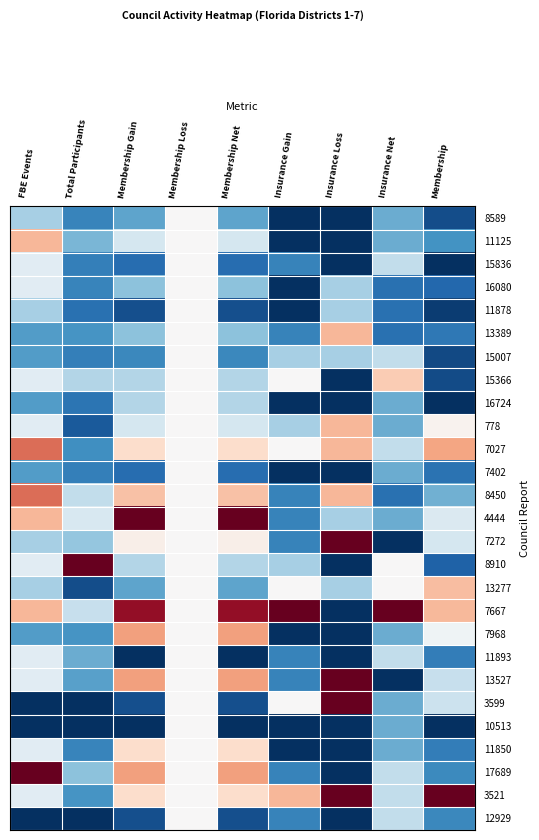

Reading left to right, list all the values displayed in this chart.

8589: FBE Events=0.3	Total Participants=0.2	Membership Gain=0.2	Membership Loss=0.5	Membership Net=0.2	Insurance Gain=0.0	Insurance Loss=0.0	Insurance Net=0.2	Membership=0.1
11125: FBE Events=0.7	Total Participants=0.3	Membership Gain=0.4	Membership Loss=0.5	Membership Net=0.4	Insurance Gain=0.0	Insurance Loss=0.0	Insurance Net=0.2	Membership=0.2
15836: FBE Events=0.4	Total Participants=0.2	Membership Gain=0.1	Membership Loss=0.5	Membership Net=0.1	Insurance Gain=0.2	Insurance Loss=0.0	Insurance Net=0.4	Membership=0.0
16080: FBE Events=0.4	Total Participants=0.2	Membership Gain=0.3	Membership Loss=0.5	Membership Net=0.3	Insurance Gain=0.0	Insurance Loss=0.3	Insurance Net=0.1	Membership=0.1
11878: FBE Events=0.3	Total Participants=0.1	Membership Gain=0.1	Membership Loss=0.5	Membership Net=0.1	Insurance Gain=0.0	Insurance Loss=0.3	Insurance Net=0.1	Membership=0.0
13389: FBE Events=0.2	Total Participants=0.2	Membership Gain=0.3	Membership Loss=0.5	Membership Net=0.3	Insurance Gain=0.2	Insurance Loss=0.7	Insurance Net=0.1	Membership=0.1
15007: FBE Events=0.2	Total Participants=0.2	Membership Gain=0.2	Membership Loss=0.5	Membership Net=0.2	Insurance Gain=0.3	Insurance Loss=0.3	Insurance Net=0.4	Membership=0.1
15366: FBE Events=0.4	Total Participants=0.4	Membership Gain=0.4	Membership Loss=0.5	Membership Net=0.4	Insurance Gain=0.5	Insurance Loss=0.0	Insurance Net=0.6	Membership=0.1
16724: FBE Events=0.2	Total Participants=0.1	Membership Gain=0.4	Membership Loss=0.5	Membership Net=0.4	Insurance Gain=0.0	Insurance Loss=0.0	Insurance Net=0.2	Membership=0.0
778: FBE Events=0.4	Total Participants=0.1	Membership Gain=0.4	Membership Loss=0.5	Membership Net=0.4	Insurance Gain=0.3	Insurance Loss=0.7	Insurance Net=0.2	Membership=0.5
7027: FBE Events=0.8	Total Participants=0.2	Membership Gain=0.6	Membership Loss=0.5	Membership Net=0.6	Insurance Gain=0.5	Insurance Loss=0.7	Insurance Net=0.4	Membership=0.7
7402: FBE Events=0.2	Total Participants=0.2	Membership Gain=0.1	Membership Loss=0.5	Membership Net=0.1	Insurance Gain=0.0	Insurance Loss=0.0	Insurance Net=0.2	Membership=0.1
8450: FBE Events=0.8	Total Participants=0.4	Membership Gain=0.6	Membership Loss=0.5	Membership Net=0.6	Insurance Gain=0.2	Insurance Loss=0.7	Insurance Net=0.1	Membership=0.3
4444: FBE Events=0.7	Total Participants=0.4	Membership Gain=1.0	Membership Loss=0.5	Membership Net=1.0	Insurance Gain=0.2	Insurance Loss=0.3	Insurance Net=0.2	Membership=0.4
7272: FBE Events=0.3	Total Participants=0.3	Membership Gain=0.5	Membership Loss=0.5	Membership Net=0.5	Insurance Gain=0.2	Insurance Loss=1.0	Insurance Net=0.0	Membership=0.4
8910: FBE Events=0.4	Total Participants=1.0	Membership Gain=0.4	Membership Loss=0.5	Membership Net=0.4	Insurance Gain=0.3	Insurance Loss=0.0	Insurance Net=0.5	Membership=0.1
13277: FBE Events=0.3	Total Participants=0.1	Membership Gain=0.2	Membership Loss=0.5	Membership Net=0.2	Insurance Gain=0.5	Insurance Loss=0.3	Insurance Net=0.5	Membership=0.7
7667: FBE Events=0.7	Total Participants=0.4	Membership Gain=0.9	Membership Loss=0.5	Membership Net=0.9	Insurance Gain=1.0	Insurance Loss=0.0	Insurance Net=1.0	Membership=0.7
7968: FBE Events=0.2	Total Participants=0.2	Membership Gain=0.7	Membership Loss=0.5	Membership Net=0.7	Insurance Gain=0.0	Insurance Loss=0.0	Insurance Net=0.2	Membership=0.5
11893: FBE Events=0.4	Total Participants=0.2	Membership Gain=0.0	Membership Loss=0.5	Membership Net=0.0	Insurance Gain=0.2	Insurance Loss=0.0	Insurance Net=0.4	Membership=0.2
13527: FBE Events=0.4	Total Participants=0.2	Membership Gain=0.7	Membership Loss=0.5	Membership Net=0.7	Insurance Gain=0.2	Insurance Loss=1.0	Insurance Net=0.0	Membership=0.4
3599: FBE Events=0.0	Total Participants=0.0	Membership Gain=0.1	Membership Loss=0.5	Membership Net=0.1	Insurance Gain=0.5	Insurance Loss=1.0	Insurance Net=0.2	Membership=0.4
10513: FBE Events=0.0	Total Participants=0.0	Membership Gain=0.0	Membership Loss=0.5	Membership Net=0.0	Insurance Gain=0.0	Insurance Loss=0.0	Insurance Net=0.2	Membership=0.0
11850: FBE Events=0.4	Total Participants=0.2	Membership Gain=0.6	Membership Loss=0.5	Membership Net=0.6	Insurance Gain=0.0	Insurance Loss=0.0	Insurance Net=0.2	Membership=0.2
17689: FBE Events=1.0	Total Participants=0.3	Membership Gain=0.7	Membership Loss=0.5	Membership Net=0.7	Insurance Gain=0.2	Insurance Loss=0.0	Insurance Net=0.4	Membership=0.2
3521: FBE Events=0.4	Total Participants=0.2	Membership Gain=0.6	Membership Loss=0.5	Membership Net=0.6	Insurance Gain=0.7	Insurance Loss=1.0	Insurance Net=0.4	Membership=1.0
12929: FBE Events=0.0	Total Participants=0.0	Membership Gain=0.1	Membership Loss=0.5	Membership Net=0.1	Insurance Gain=0.2	Insurance Loss=0.0	Insurance Net=0.4	Membership=0.2